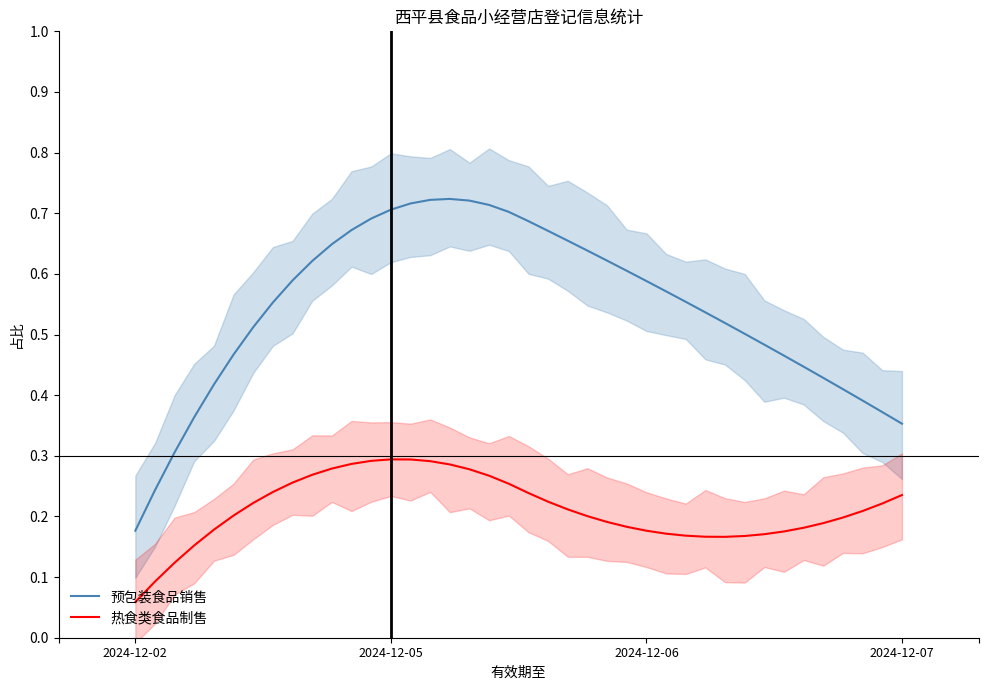

Reading right to left, list all the values displayed in this chart.

预包装食品销售: 0.4	0.4	0.4	0.4	0.4	0.4	0.5	0.5	0.5	0.5	0.5	0.6	0.6	0.6	0.6	0.6	0.6	0.7	0.7	0.7	0.7	0.7	0.7	0.7	0.7	0.7	0.7	0.7	0.7	0.6	0.6	0.6	0.6	0.5	0.5	0.4	0.4	0.3	0.2	0.2
热食类食品制售: 0.2	0.2	0.2	0.2	0.2	0.2	0.2	0.2	0.2	0.2	0.2	0.2	0.2	0.2	0.2	0.2	0.2	0.2	0.2	0.2	0.3	0.3	0.3	0.3	0.3	0.3	0.3	0.3	0.3	0.3	0.3	0.3	0.2	0.2	0.2	0.2	0.2	0.1	0.1	0.1